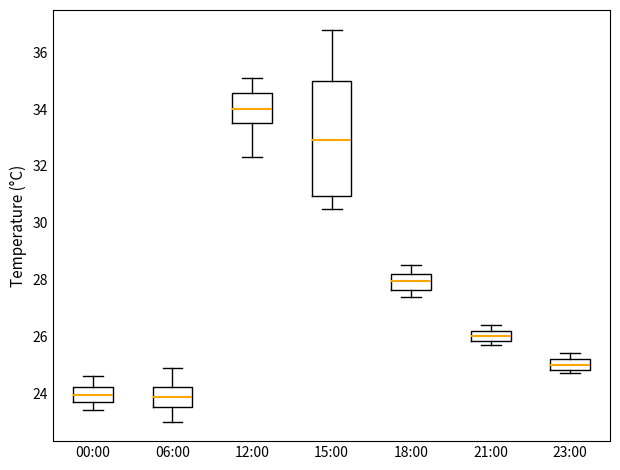

Where is the lower edge of the box for 23:00 on the y-axis? The values are not printed on the chart, so give them approximately, as read against the axis.

24.8